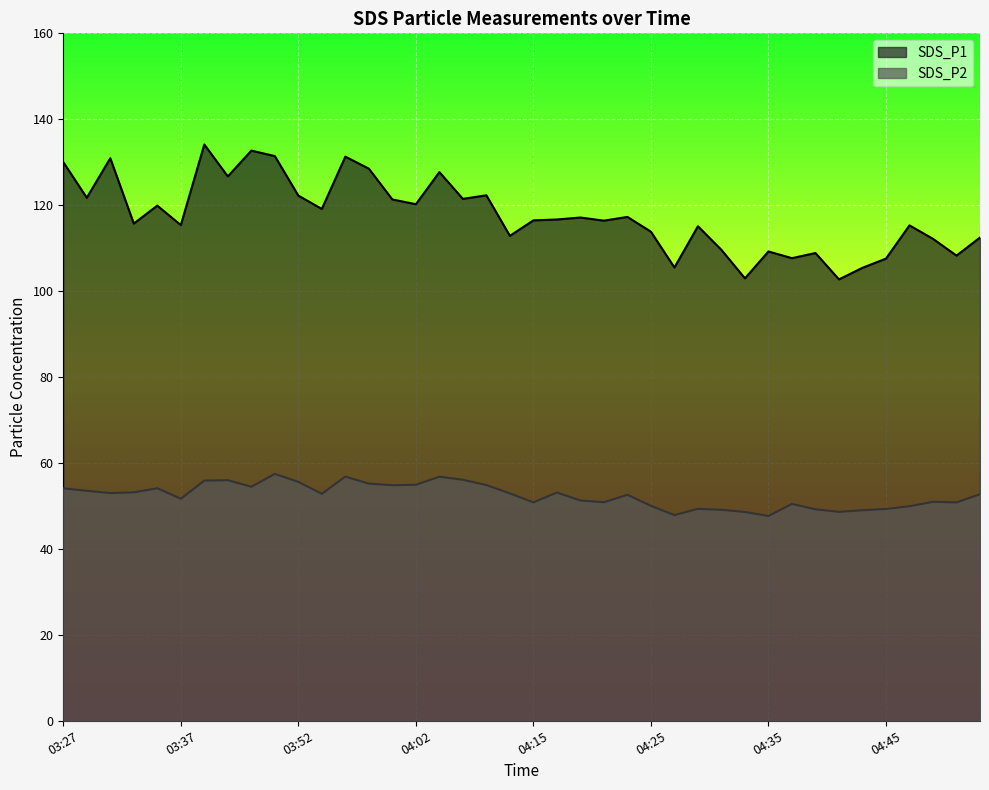

Rank the categories by SDS_P2 value from lowest to highest.

04:35, 04:27, 04:33, 04:41, 04:43, 04:31, 04:39, 04:45, 04:29, 04:47, 04:25, 04:37, 04:15, 04:51, 04:21, 04:49, 04:19, 03:37, 04:23, 04:53, 03:54, 04:13, 03:31, 04:17, 03:33, 03:29, 03:27, 03:35, 03:48, 04:00, 04:08, 04:02, 03:58, 03:52, 03:39, 03:46, 04:06, 04:04, 03:56, 03:50